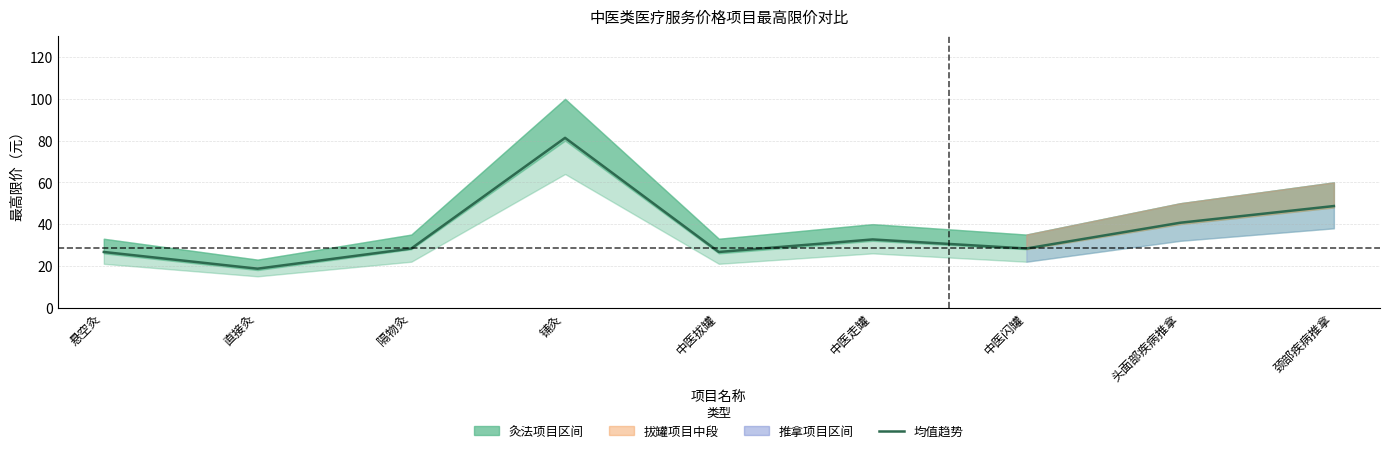

List the labels in order of value, smallest first.

直接灸, 悬空灸, 中医拔罐, 隔物灸, 中医闪罐, 中医走罐, 头面部疾病推拿, 颈部疾病推拿, 铺灸